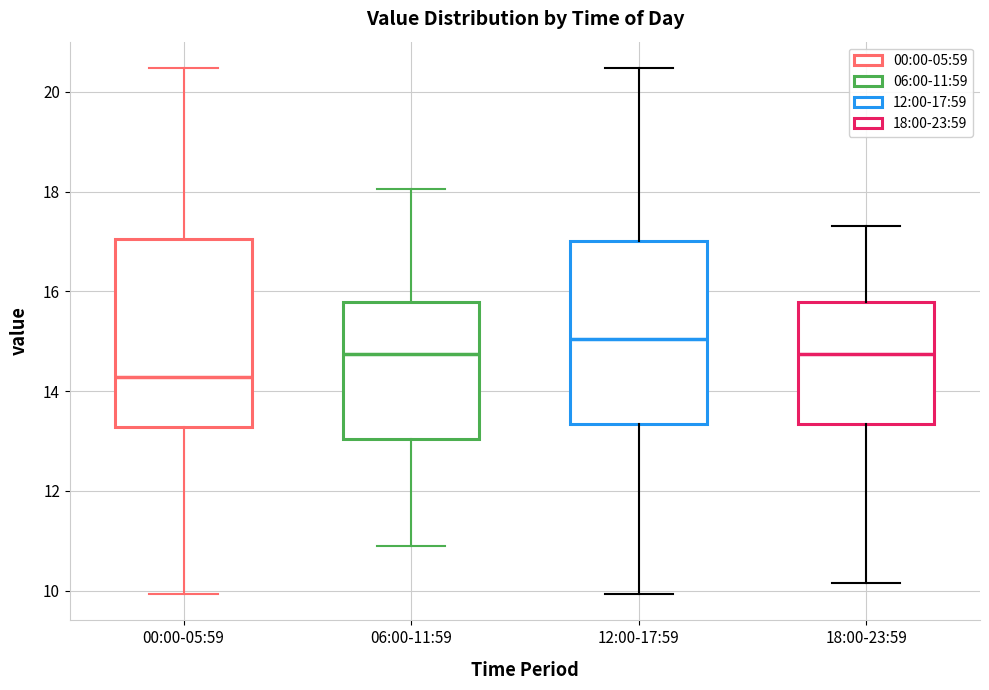

Reading left to right, read every box against the y-axis: the position of its median line, the range the box covers, and the ends of its whiskers. The values are not printed on the chart, so give them approximately, as read against the axis.

00:00-05:59: median 14.2, box 13.2 to 17.0, whiskers 10.0 to 20.4
06:00-11:59: median 14.8, box 13.0 to 15.8, whiskers 11.0 to 18.0
12:00-17:59: median 15.0, box 13.4 to 17.0, whiskers 10.0 to 20.4
18:00-23:59: median 14.8, box 13.4 to 15.8, whiskers 10.2 to 17.4